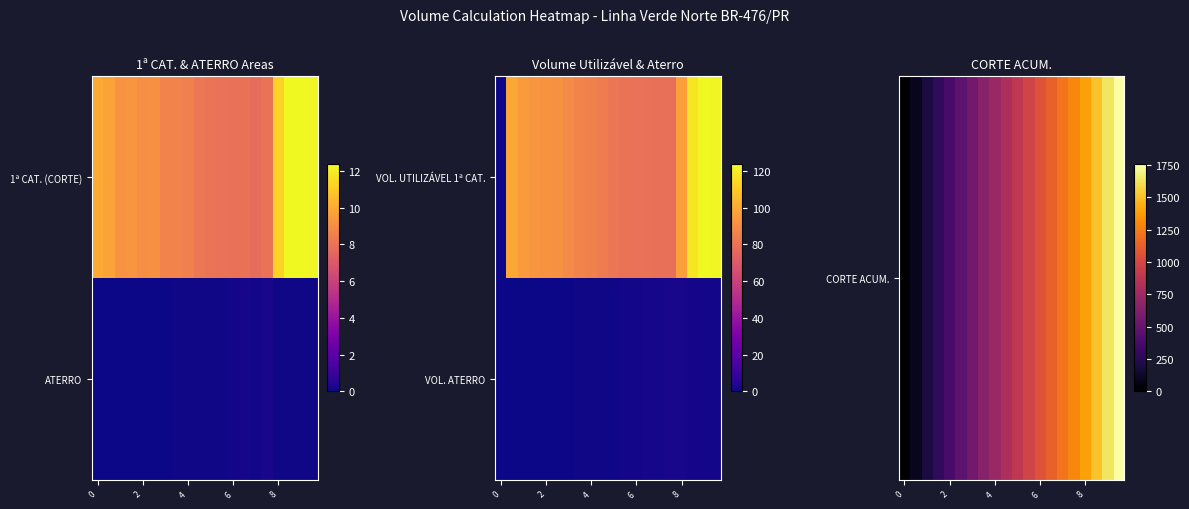

Rank the series by their average value, from lowest to highest.

VOL. ATERRO, CORTE ACUM.